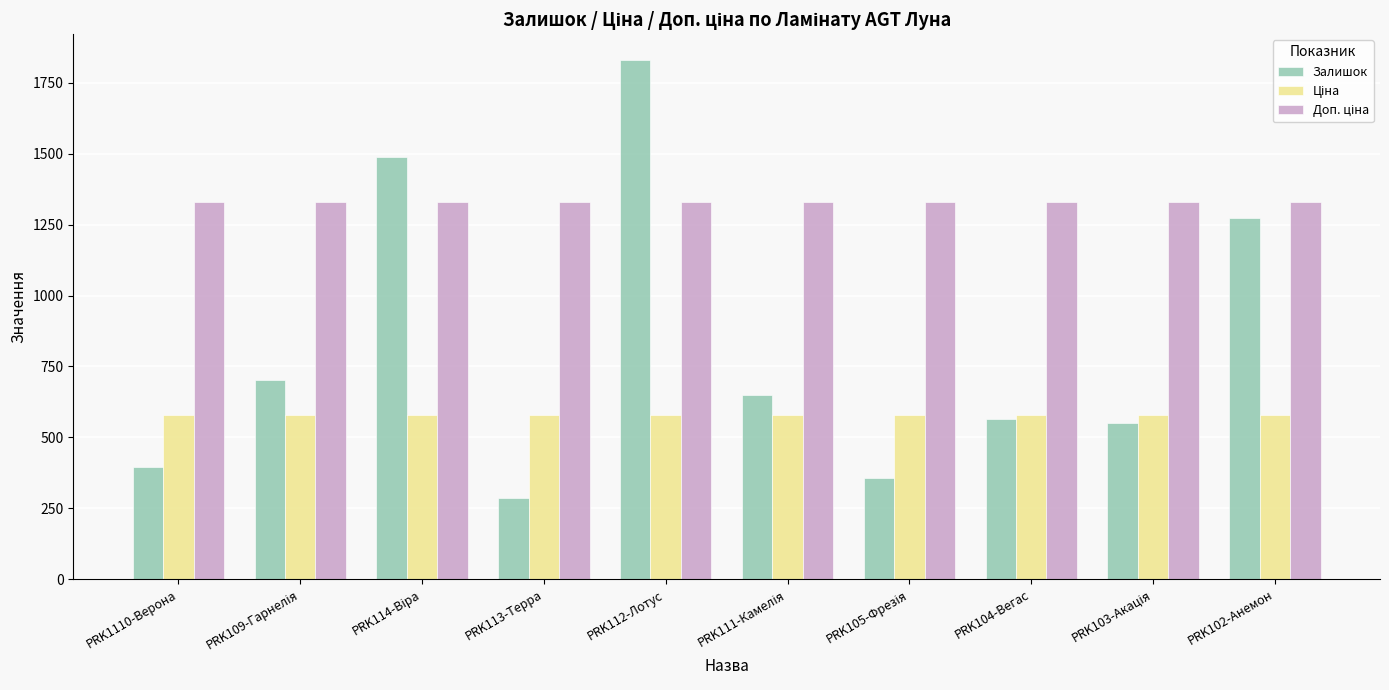

Does the chart contain any negative values?

No